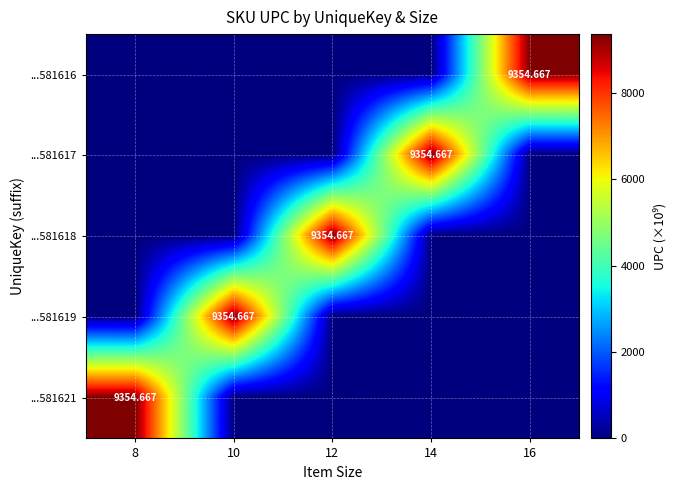

What is the total value across all series at 8?

9354.7